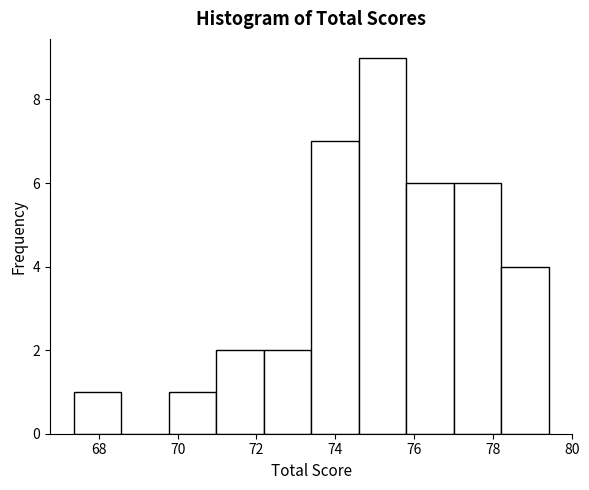

Which range on the x-axis has the tallest bar?

74.6 to 75.8